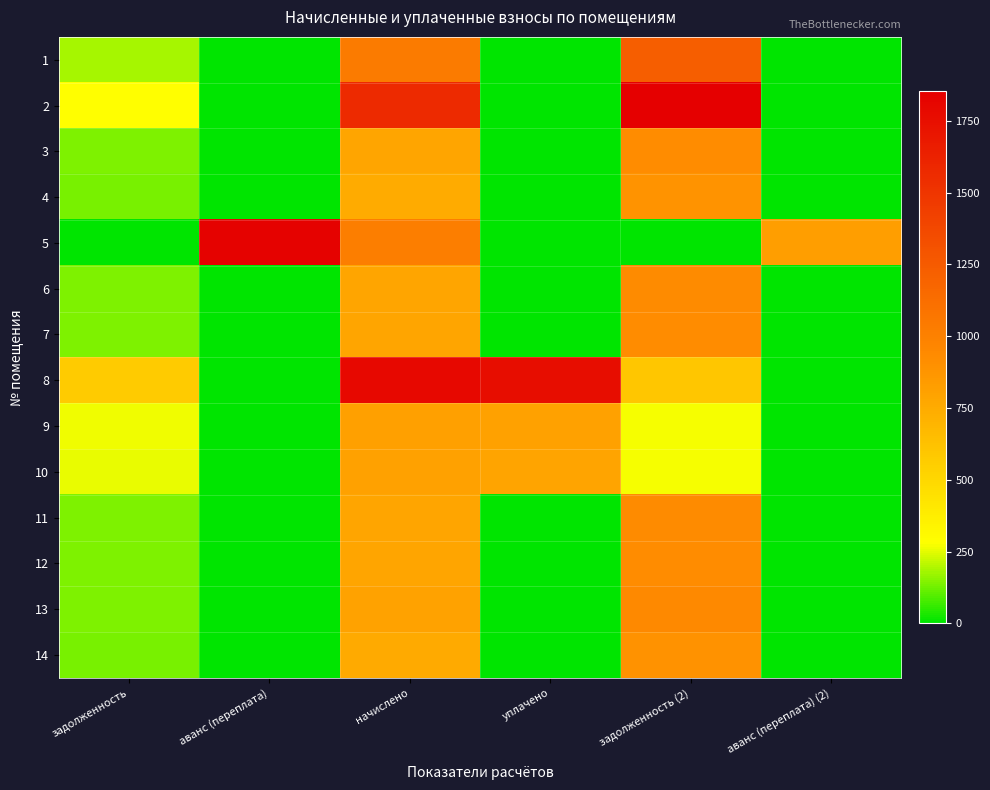

Reading left to right, what are all the values shown in this chart?

1: задолженность=187.3	аванс (переплата)=0.0	начислено=1039.0	уплачено=0.0	задолженность (2)=1227.6	аванс (переплата) (2)=0.0
2: задолженность=282.7	аванс (переплата)=0.0	начислено=1568.2	уплачено=0.0	задолженность (2)=1852.9	аванс (переплата) (2)=0.0
3: задолженность=141.0	аванс (переплата)=0.0	начислено=781.9	уплачено=0.0	задолженность (2)=923.9	аванс (переплата) (2)=0.0
4: задолженность=134.7	аванс (переплата)=0.0	начислено=747.4	уплачено=0.0	задолженность (2)=883.0	аванс (переплата) (2)=0.0
5: задолженность=0.0	аванс (переплата)=1837.2	начислено=1015.2	уплачено=0.0	задолженность (2)=0.0	аванс (переплата) (2)=820.7
6: задолженность=142.1	аванс (переплата)=0.0	начислено=788.4	уплачено=0.0	задолженность (2)=931.5	аванс (переплата) (2)=0.0
7: задолженность=141.0	аванс (переплата)=0.0	начислено=781.9	уплачено=0.0	задолженность (2)=923.9	аванс (переплата) (2)=0.0
8: задолженность=571.3	аванс (переплата)=0.0	начислено=1788.5	уплачено=1763.6	задолженность (2)=596.2	аванс (переплата) (2)=0.0
9: задолженность=260.8	аванс (переплата)=0.0	начислено=816.5	уплачено=805.1	задолженность (2)=272.2	аванс (переплата) (2)=0.0
10: задолженность=257.4	аванс (переплата)=0.0	начислено=805.7	уплачено=794.5	задолженность (2)=268.6	аванс (переплата) (2)=0.0
11: задолженность=141.8	аванс (переплата)=0.0	начислено=786.2	уплачено=0.0	задолженность (2)=929.0	аванс (переплата) (2)=0.0
12: задолженность=141.0	аванс (переплата)=0.0	начислено=781.9	уплачено=0.0	задолженность (2)=923.9	аванс (переплата) (2)=0.0
13: задолженность=144.1	аванс (переплата)=0.0	начислено=799.2	уплачено=0.0	задолженность (2)=944.3	аванс (переплата) (2)=0.0
14: задолженность=135.9	аванс (переплата)=0.0	начислено=753.8	уплачено=0.0	задолженность (2)=890.7	аванс (переплата) (2)=0.0